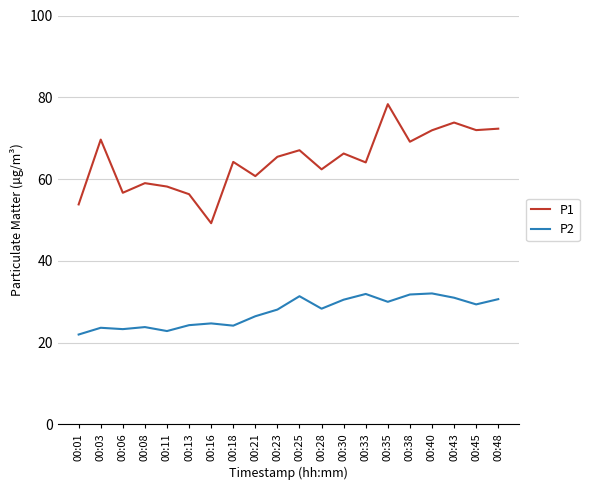

The P2 series shows 11.5 at 00:03. True or false?

False